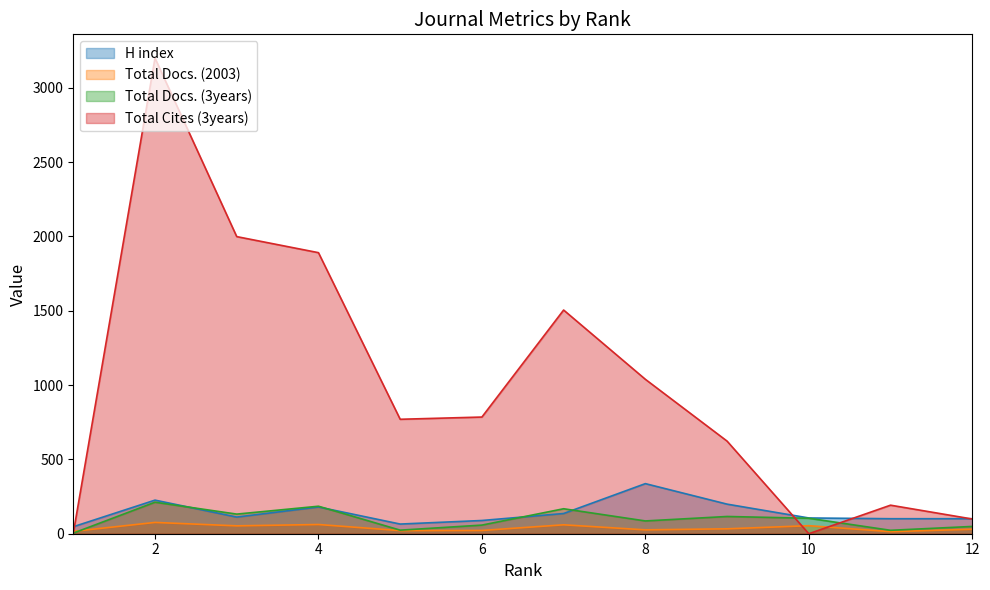

Reading right to left, transcribe all the data shown in this chart.

H index: 12=101	11=101	10=106	9=199	8=337	7=136	6=89	5=65	4=180	3=112	2=226	1=47
Total Docs. (2003): 12=30	11=14	10=54	9=33	8=26	7=60	6=22	5=21	4=62	3=53	2=76	1=16
Total Docs. (3years): 12=49	11=23	10=104	9=116	8=86	7=168	6=58	5=24	4=185	3=132	2=212	1=4
Total Cites (3years): 12=99	11=192	10=0	9=623	8=1039	7=1505	6=785	5=770	4=1891	3=1999	2=3200	1=3